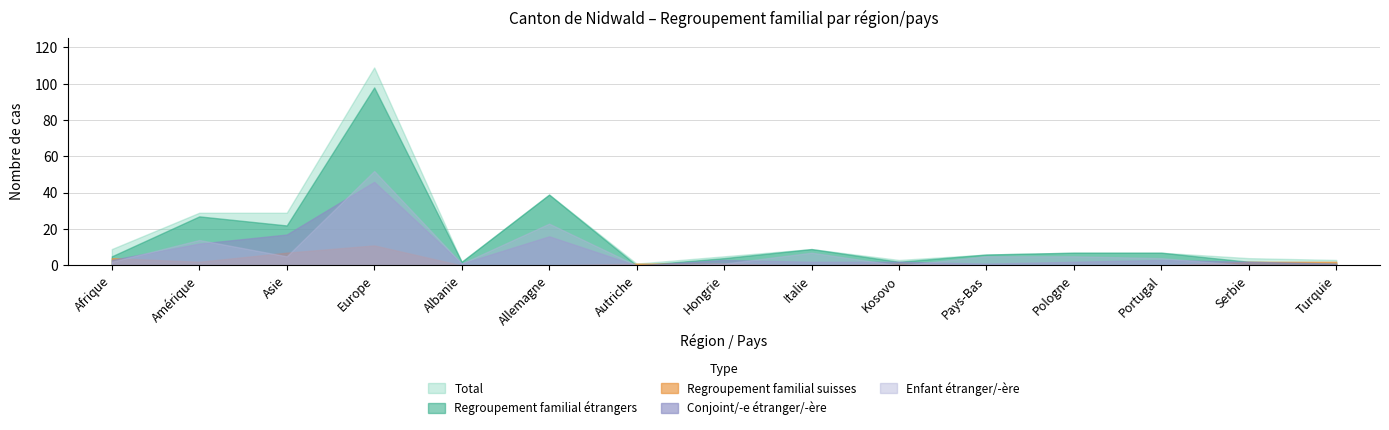

List the labels in order of Regroupement familial étrangers value, largest first.

Europe, Allemagne, Amérique, Asie, Italie, Pologne, Portugal, Pays-Bas, Afrique, Hongrie, Albanie, Kosovo, Serbie, Turquie, Autriche